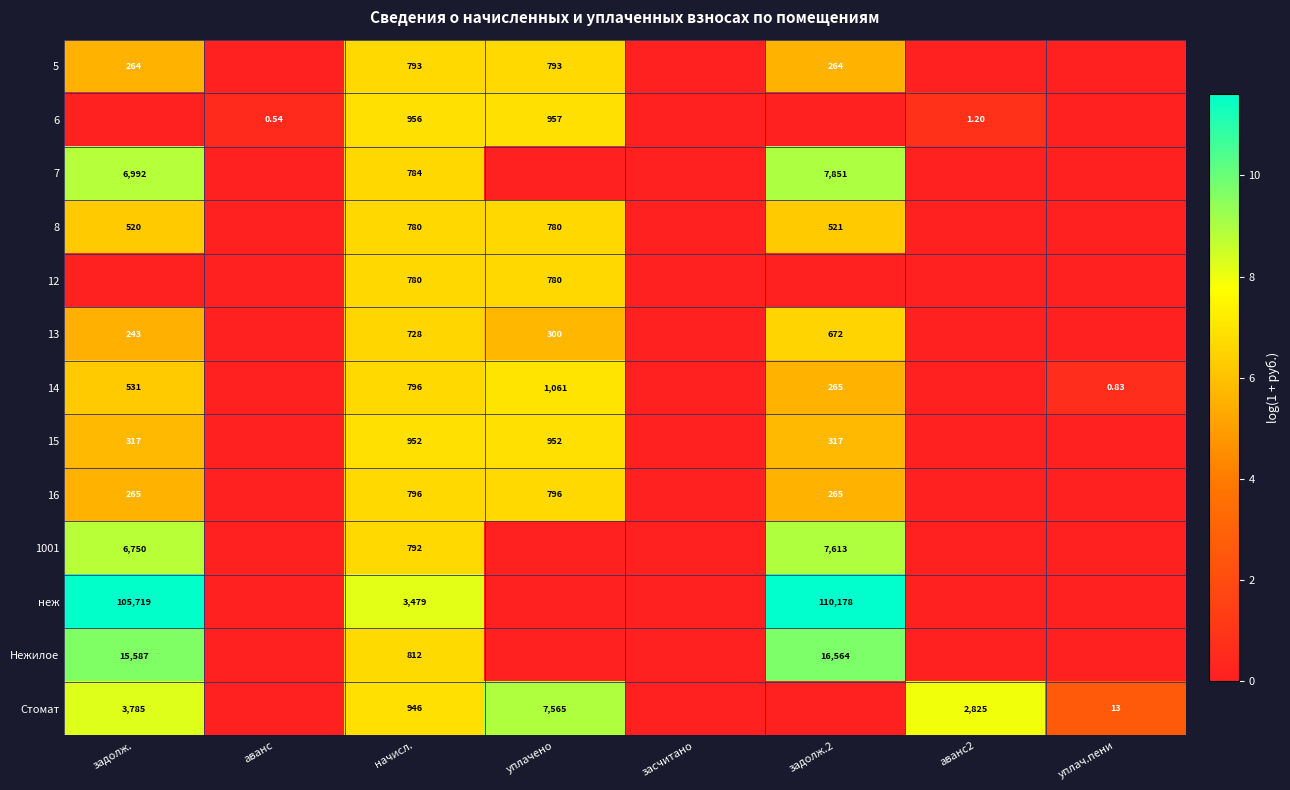

Is the value of 6 at аванс greater than the value of Стомат at аванс2?

No